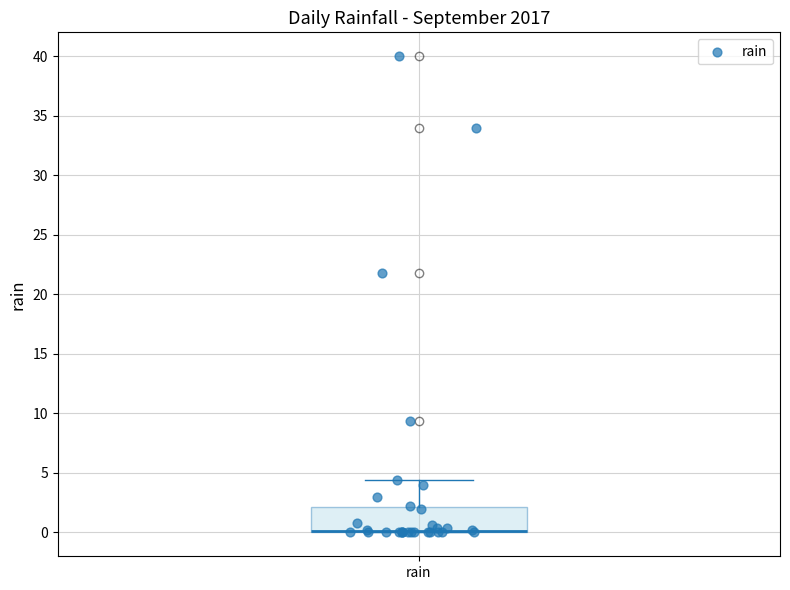

Where does the upper whisker of the box for rain end on the y-axis? The values are not printed on the chart, so give them approximately, as read against the axis.

4.5